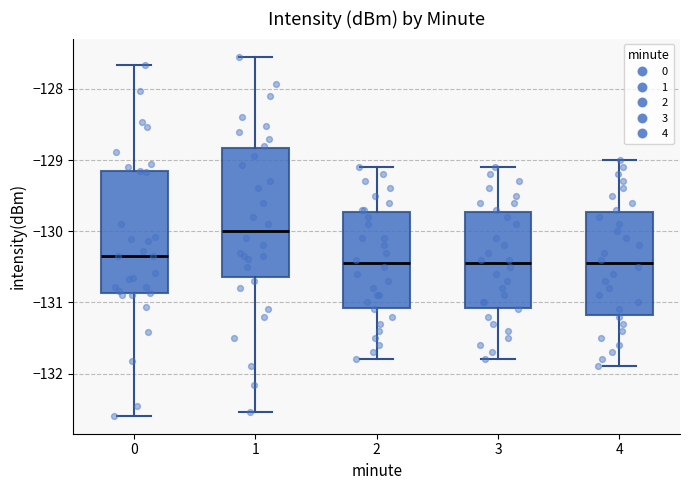

Where is the lower edge of the box at x = 4 on the y-axis? The values are not printed on the chart, so give them approximately, as read against the axis.

-131.2